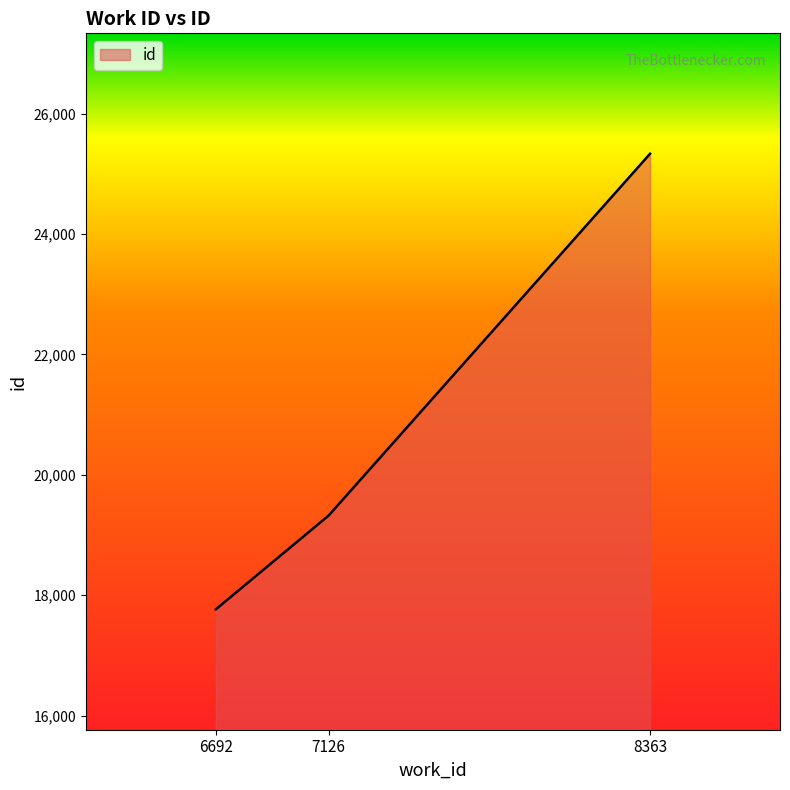

What is the greatest value displayed?

25332